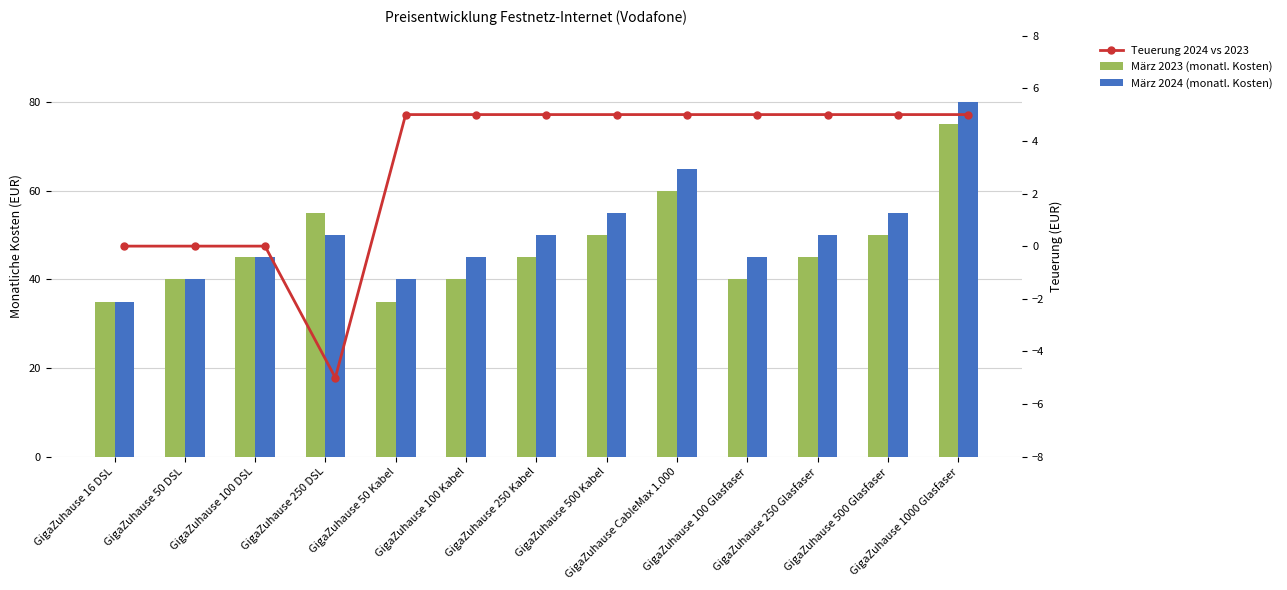

At which category is the sum across all series the highest?

GigaZuhause 1000 Glasfaser